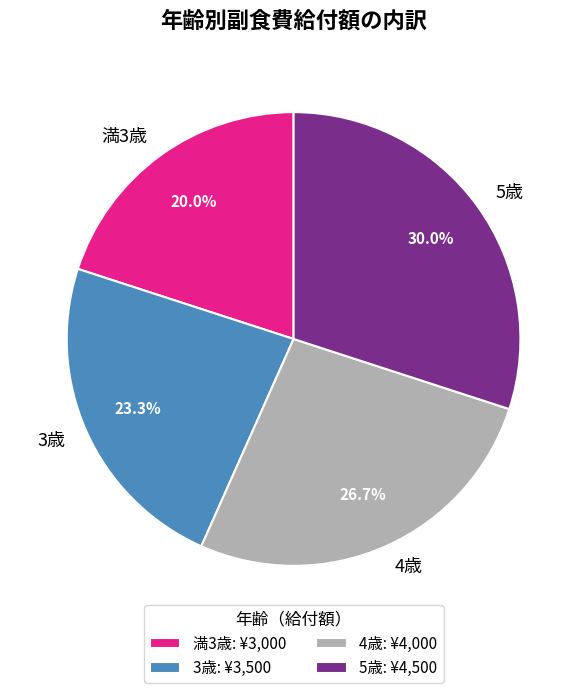

To the nearest percent, what is the average slice percentage?

25%